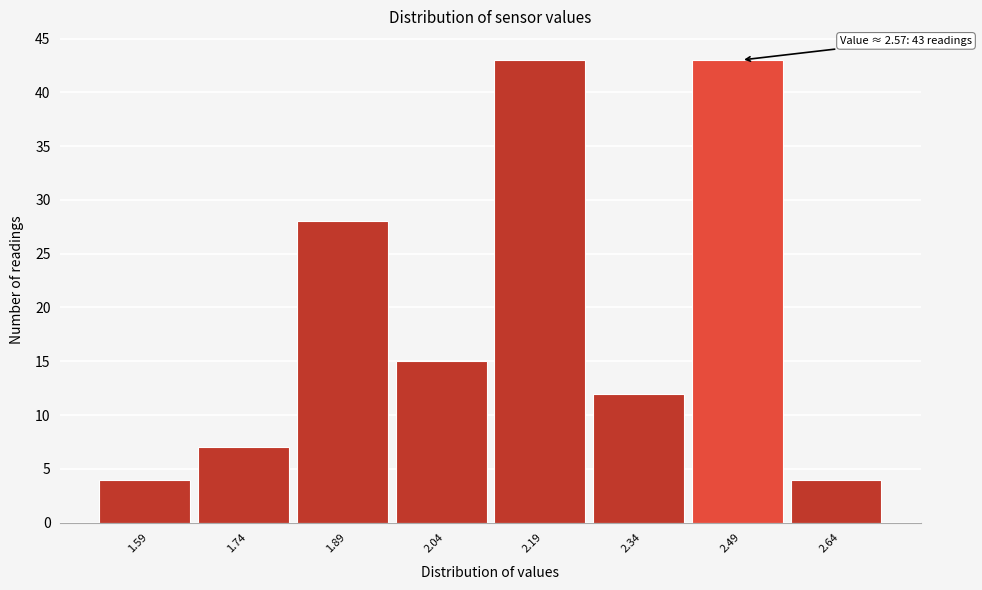

Reading left to right, transcribe all the data shown in this chart.

4	7	28	15	43	12	43	4